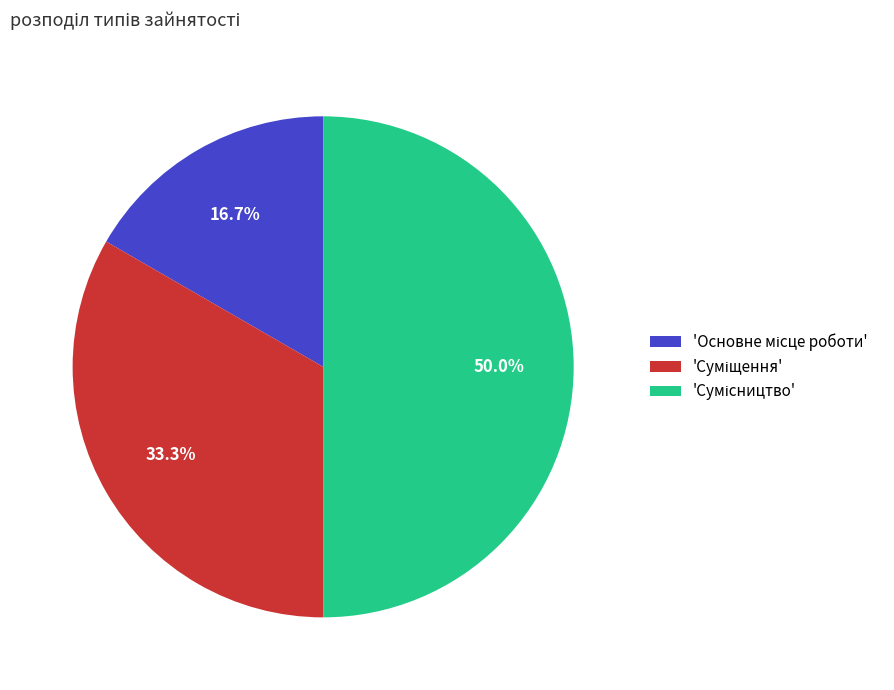

Is there a majority slice in this chart?

No